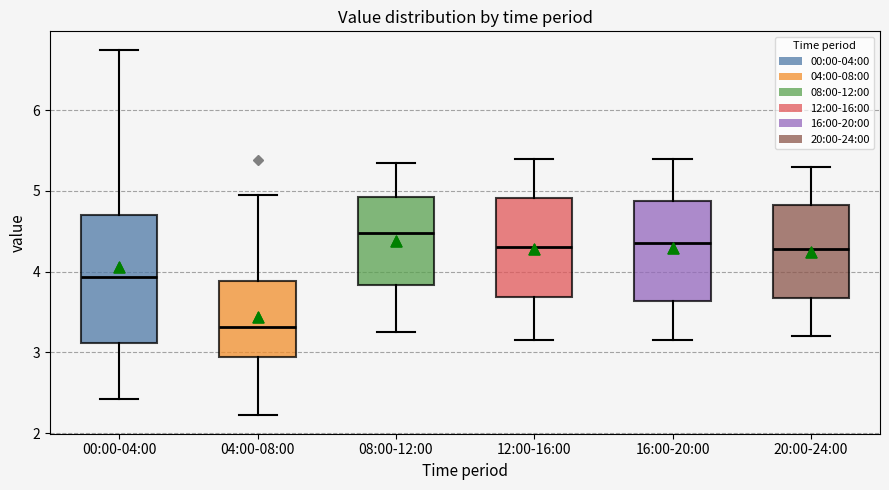

Where does the lower whisker of the box for 20:00-24:00 end on the y-axis? The values are not printed on the chart, so give them approximately, as read against the axis.

3.2